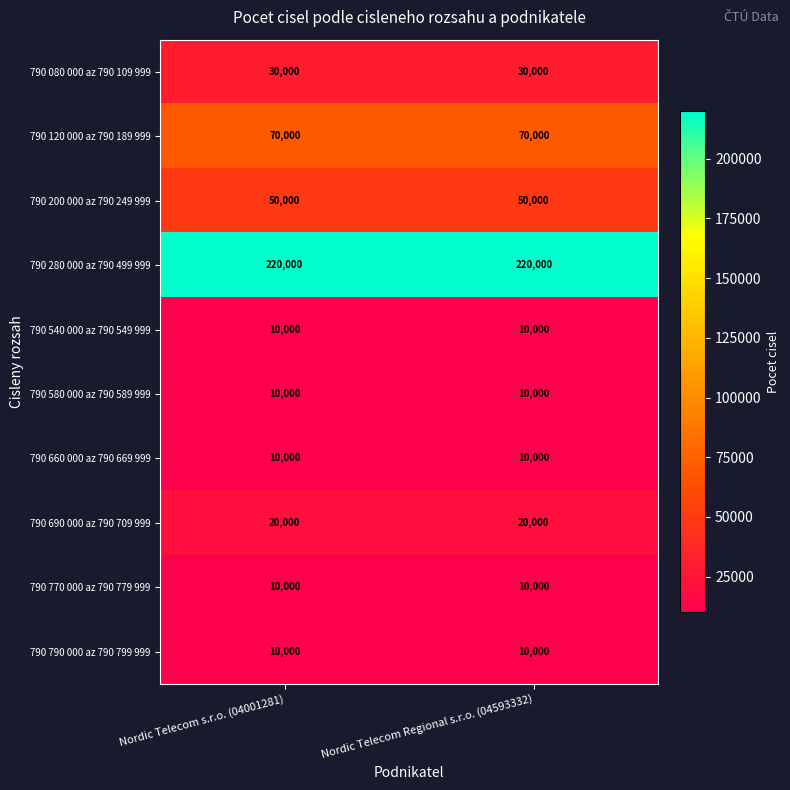

What is the difference between the highest and lowest values at Nordic Telecom Regional s.r.o. (04593332)?

210000